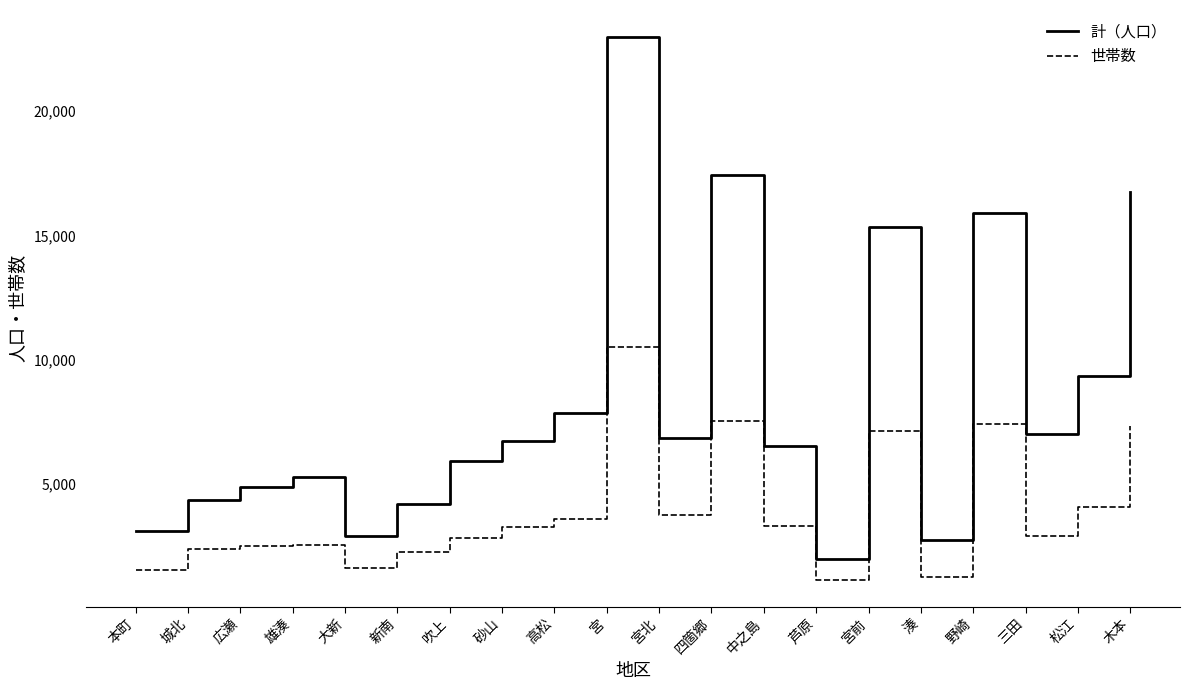

How many interior local valleys does the 計（人口） series have?

5